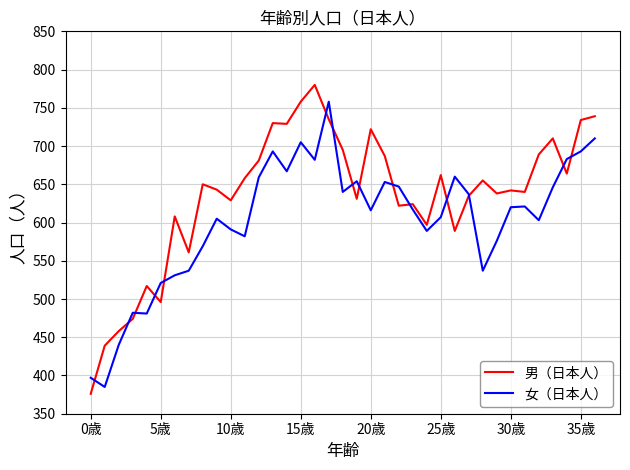

Rank the series by their maximum value, from lowest to highest.

女（日本人）, 男（日本人）